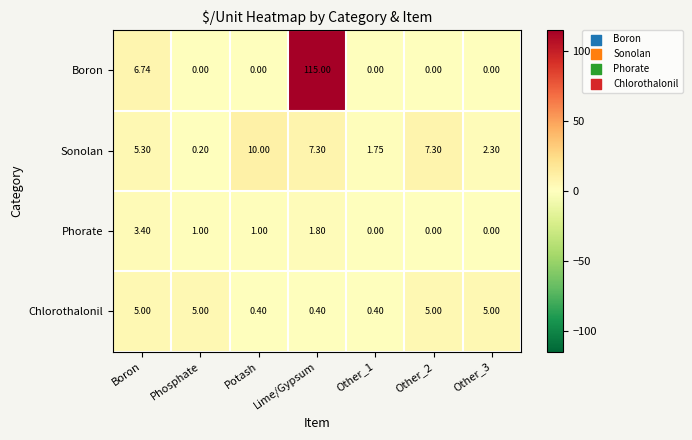

Which series has the widest spread of values?

Boron